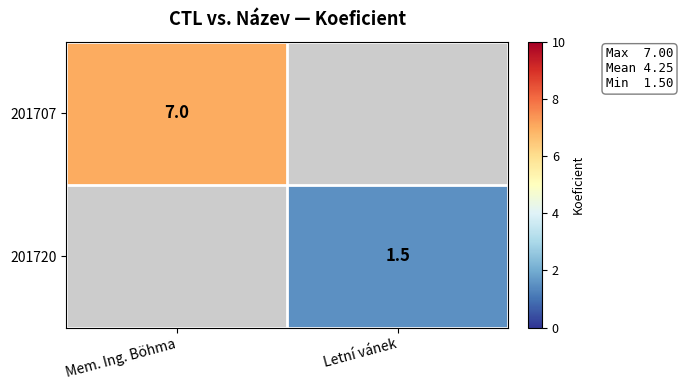

The value of 201720 at Letní vánek is 0.5. True or false?

False